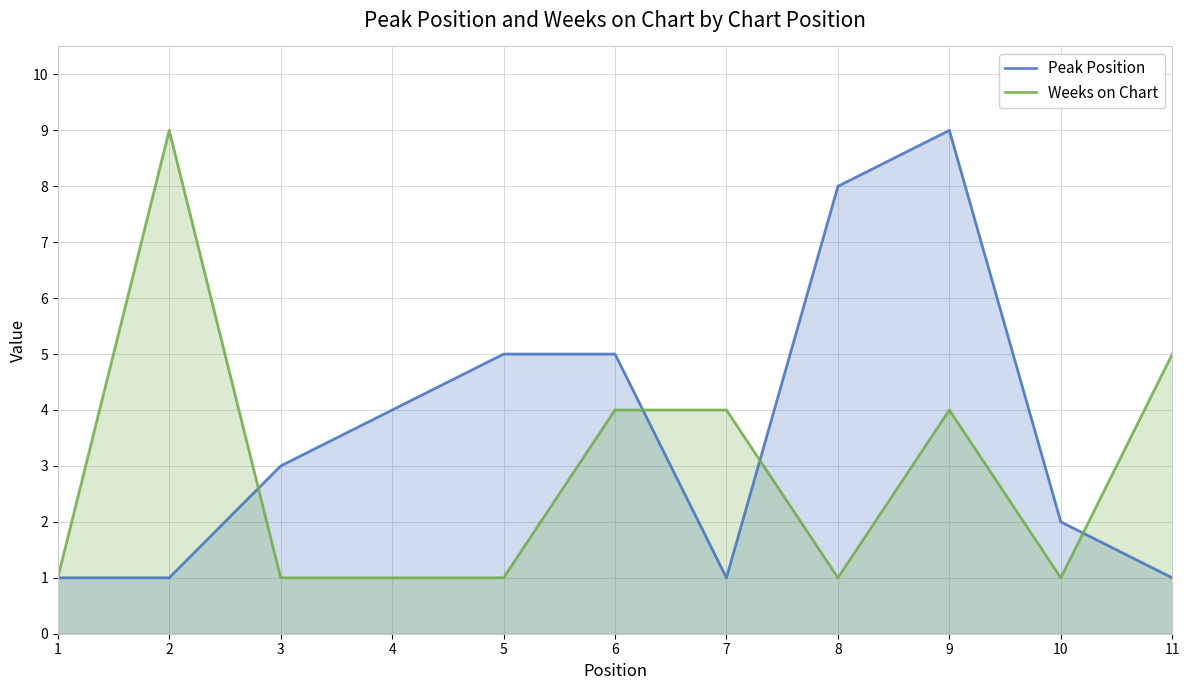

Is it true that Peak Position equals 4 at 4?

True